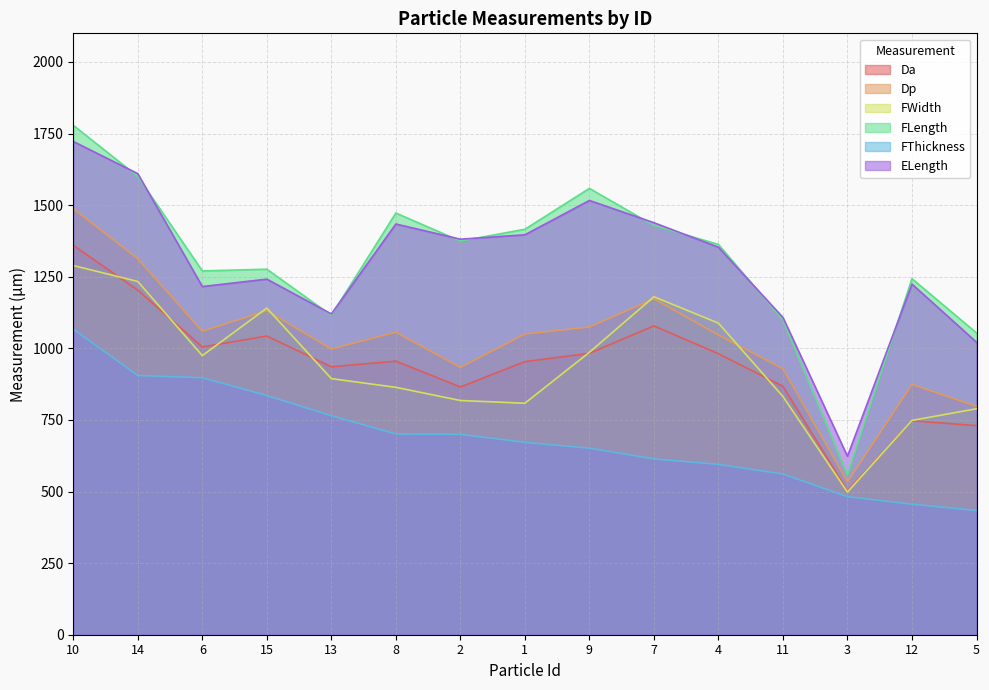

Rank the series by their maximum value, from highest to lowest.

FLength, ELength, Dp, Da, FWidth, FThickness